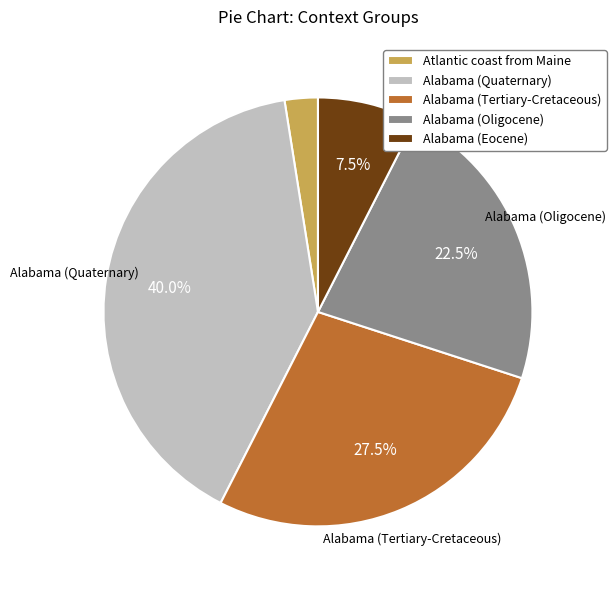

Is there a majority slice in this chart?

No